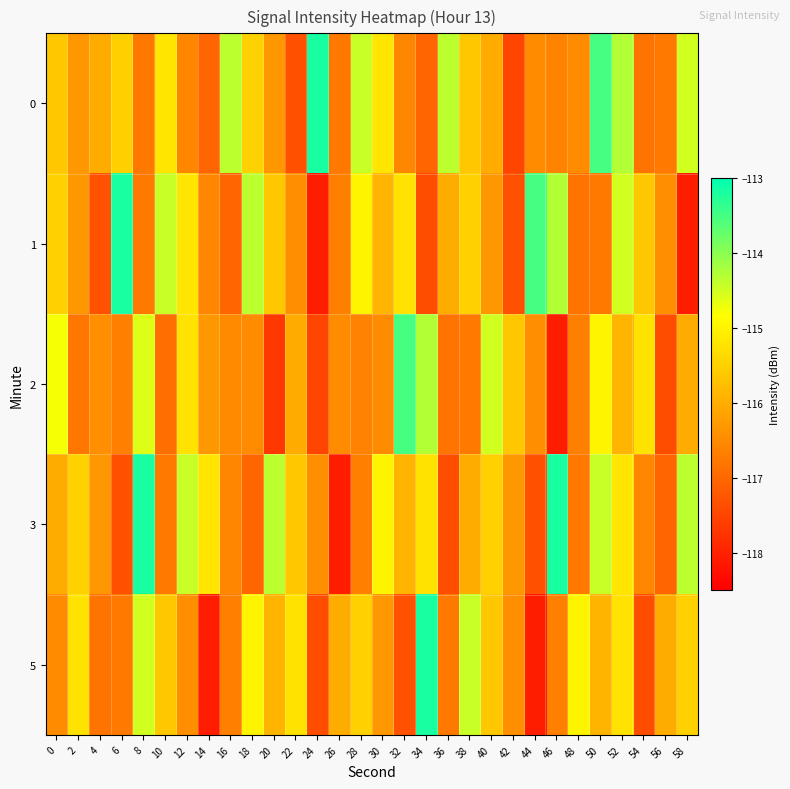

Which has a higher value, 52 or 48?

52